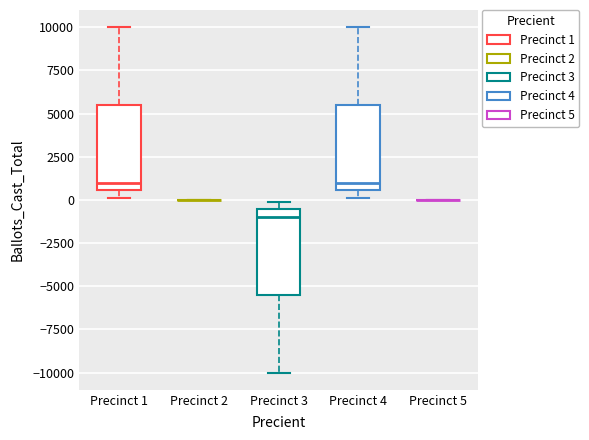

Reading left to right, read every box against the y-axis: the position of its median line, the range the box covers, and the ends of its whiskers. The values are not printed on the chart, so give them approximately, as read against the axis.

Precinct 1: median 1000, box 500 to 5500, whiskers 0 to 10000
Precinct 2: box collapsed to a line at 0, whiskers 0 to 0
Precinct 3: median -1000, box -5500 to -500, whiskers -10000 to 0
Precinct 4: median 1000, box 500 to 5500, whiskers 0 to 10000
Precinct 5: box collapsed to a line at 0, whiskers 0 to 0